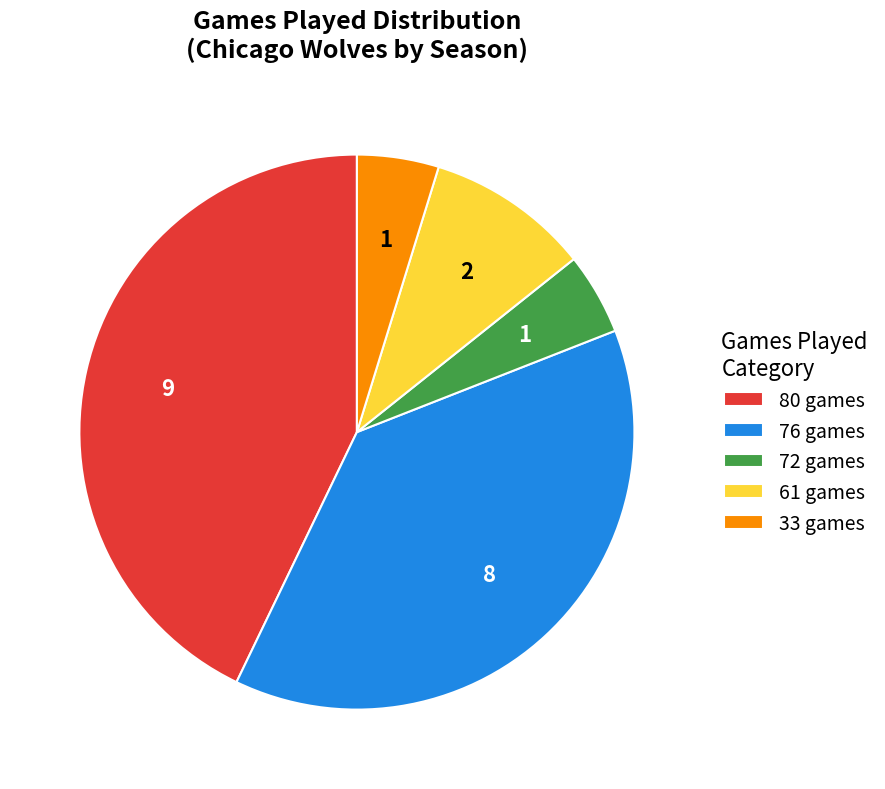

What is the ratio of the value at 61 games to the value at 72 games?

2.0